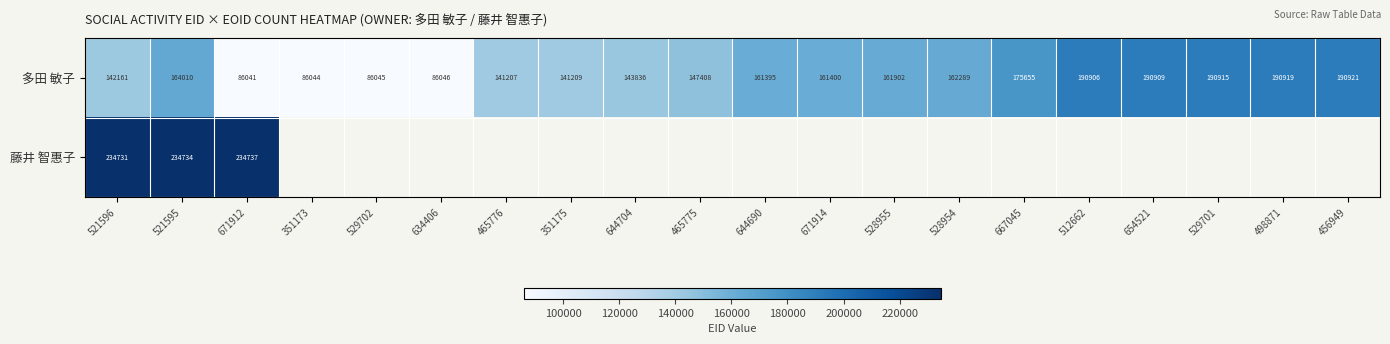

Is the value of 藤井 智惠子 at 671912 greater than the value of 多田 敏子 at 512662?

Yes